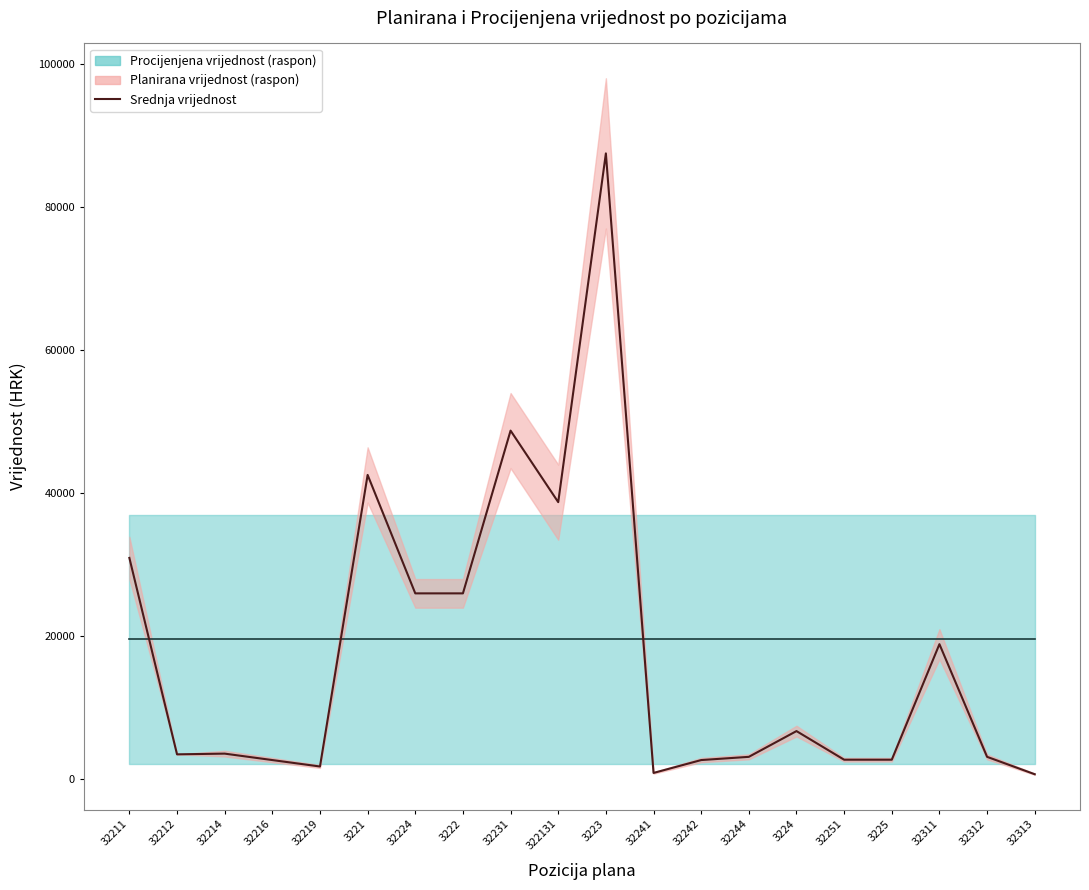

What is the smallest value displayed?

720.0